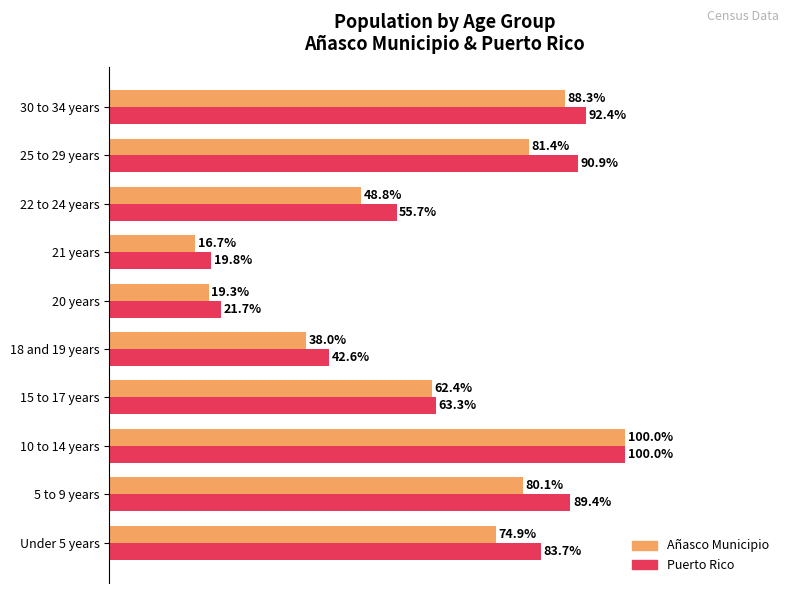

List the labels in order of Puerto Rico value, smallest first.

21 years, 20 years, 18 and 19 years, 22 to 24 years, 15 to 17 years, Under 5 years, 5 to 9 years, 25 to 29 years, 30 to 34 years, 10 to 14 years